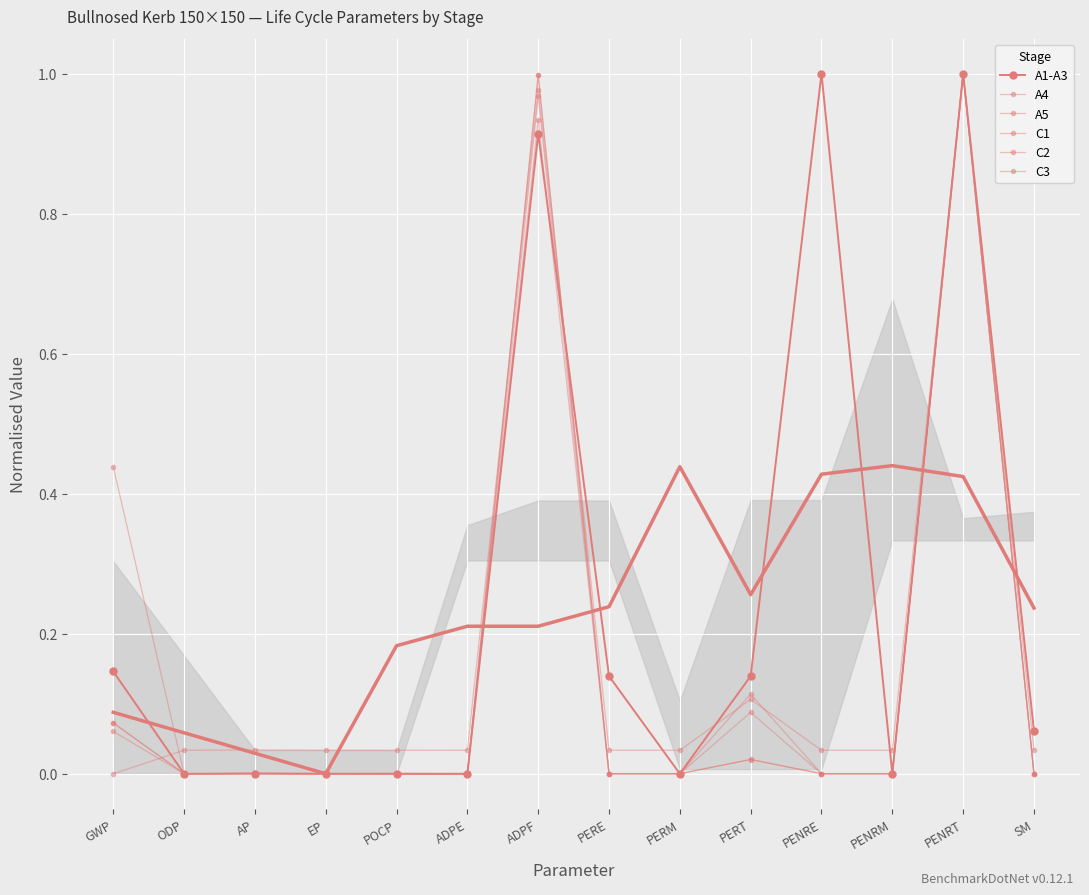

True or false: C1 and C3 cross at least once.

True